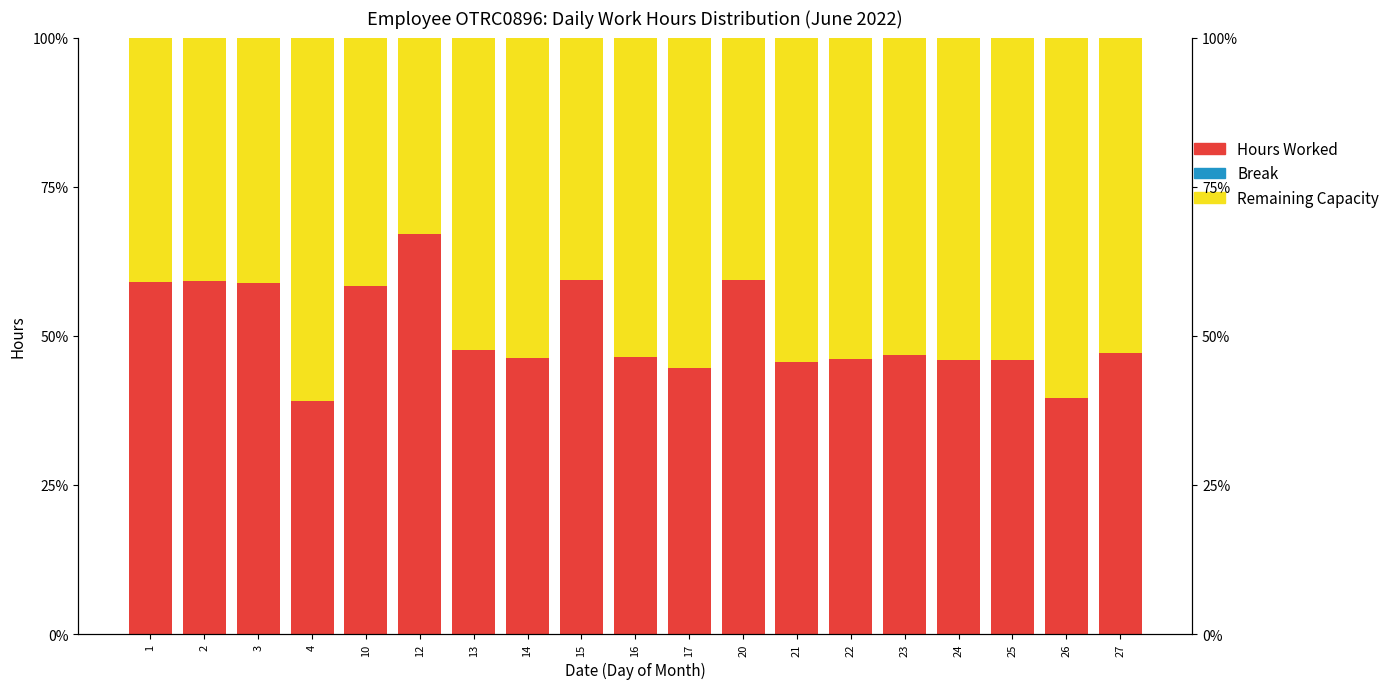

At how many categories does at least one series exceed 41?

19